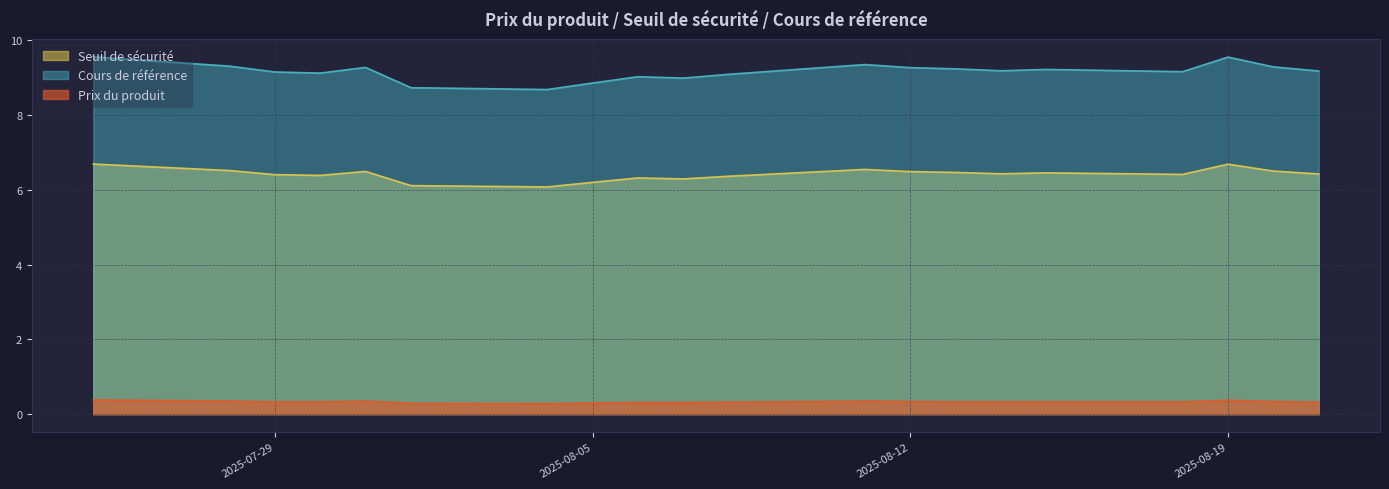

What value does the Cours de référence series have at 2025-07-28?

9.3